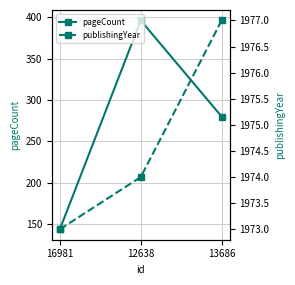

What is the difference between the second highest and minimum values in the publishingYear series?

1